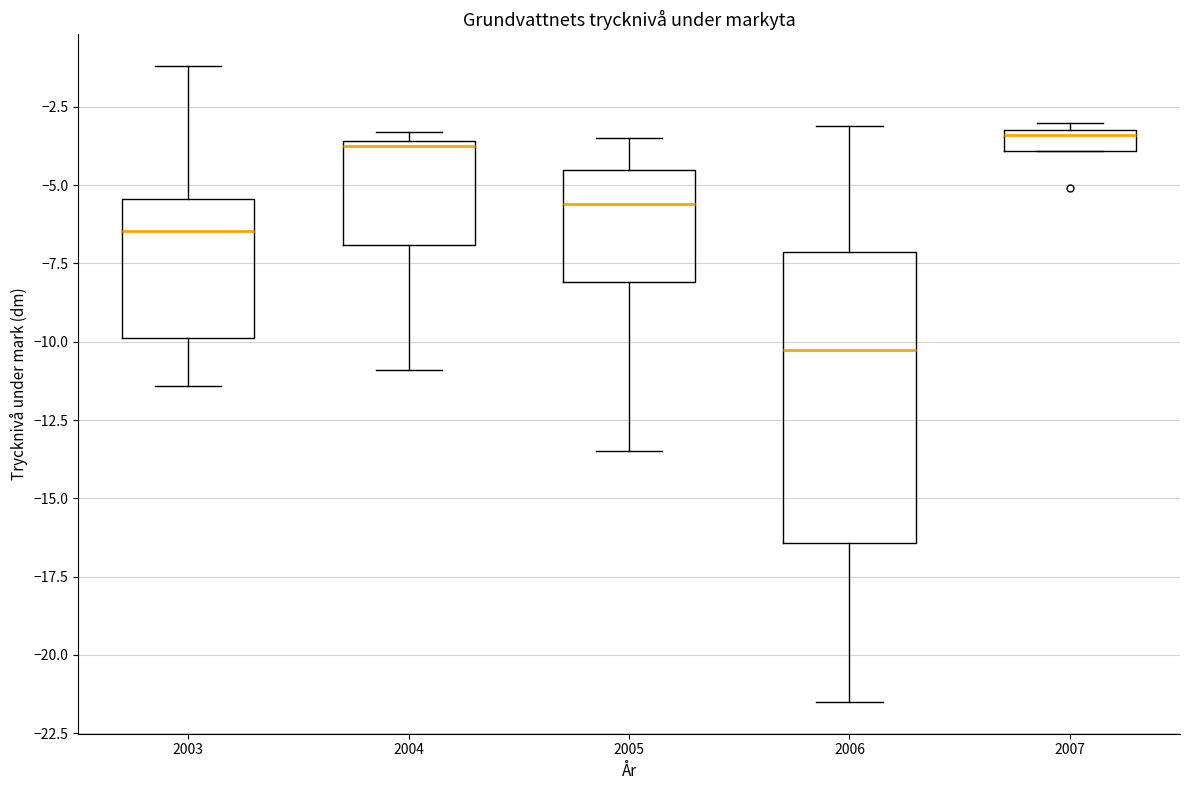

Where does the lower whisker of the box at x = 2006 end on the y-axis? The values are not printed on the chart, so give them approximately, as read against the axis.

-21.5